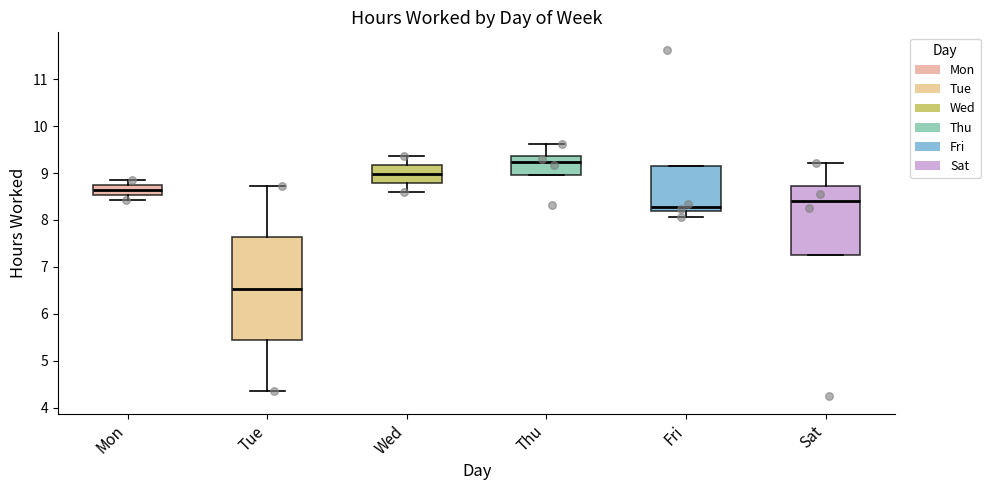

Reading left to right, read every box against the y-axis: the position of its median line, the range the box covers, and the ends of its whiskers. The values are not printed on the chart, so give them approximately, as read against the axis.

Mon: median 8.6, box 8.5 to 8.8, whiskers 8.4 to 8.9
Tue: median 6.5, box 5.4 to 7.6, whiskers 4.4 to 8.7
Wed: median 9.0, box 8.8 to 9.2, whiskers 8.6 to 9.4
Thu: median 9.2, box 9.0 to 9.4, whiskers 9.0 to 9.6
Fri: median 8.3, box 8.2 to 9.2, whiskers 8.1 to 9.2
Sat: median 8.4, box 7.3 to 8.7, whiskers 7.3 to 9.2